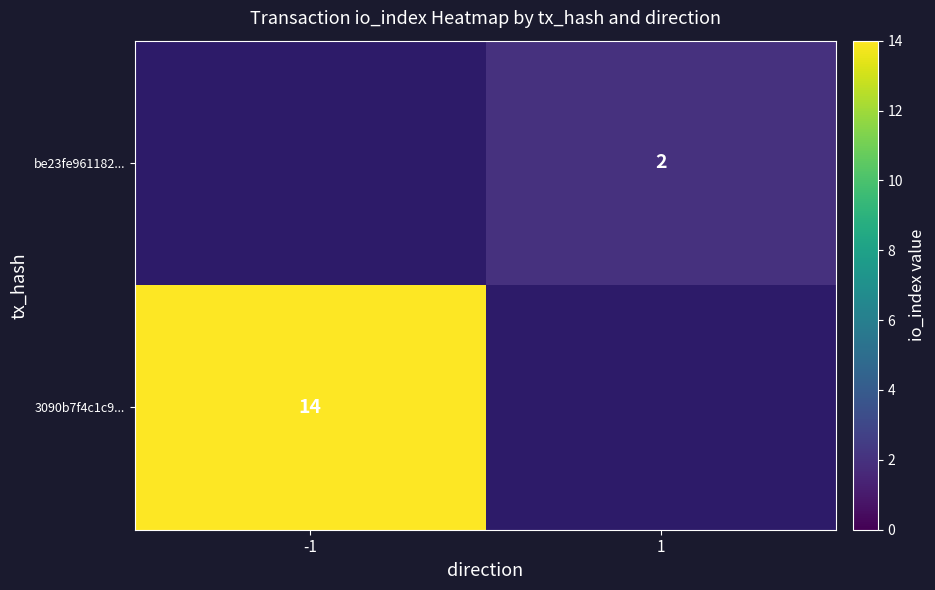

Is the value of be23fe961182... at 1 greater than the value of 3090b7f4c1c9... at -1?

No